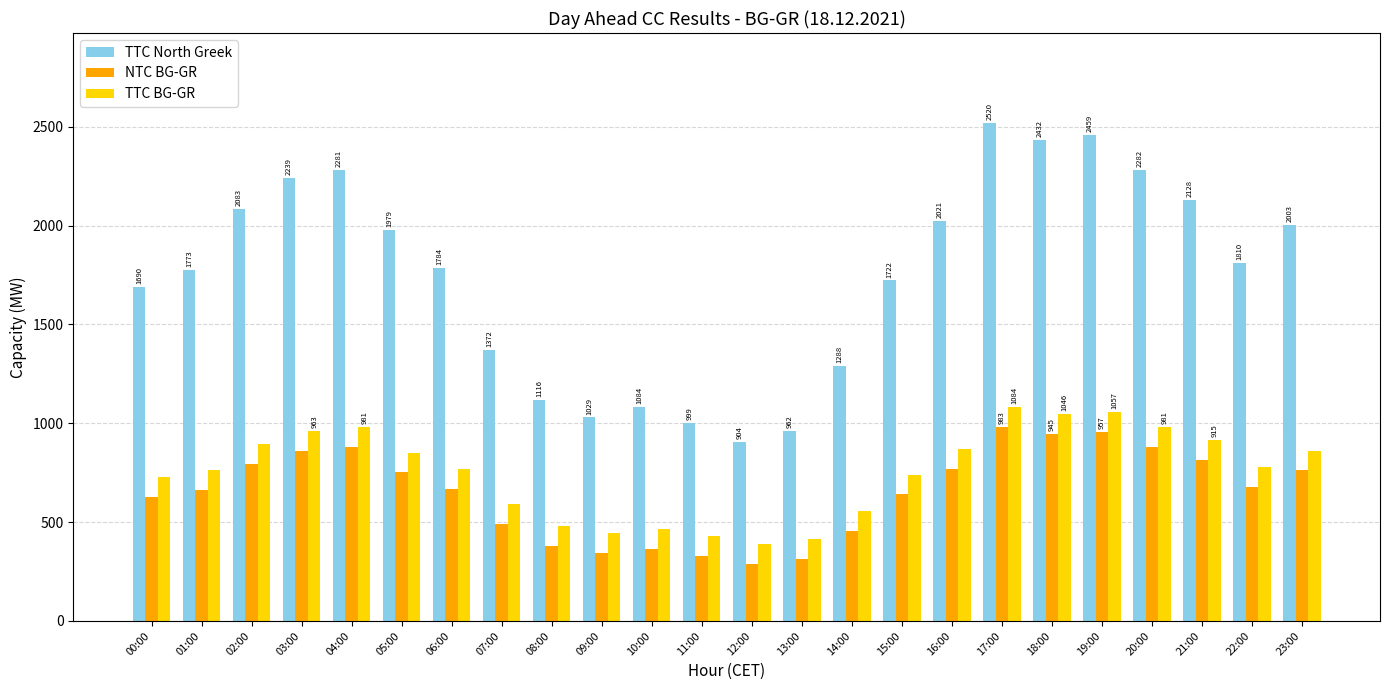

What is the smallest value displayed?

288